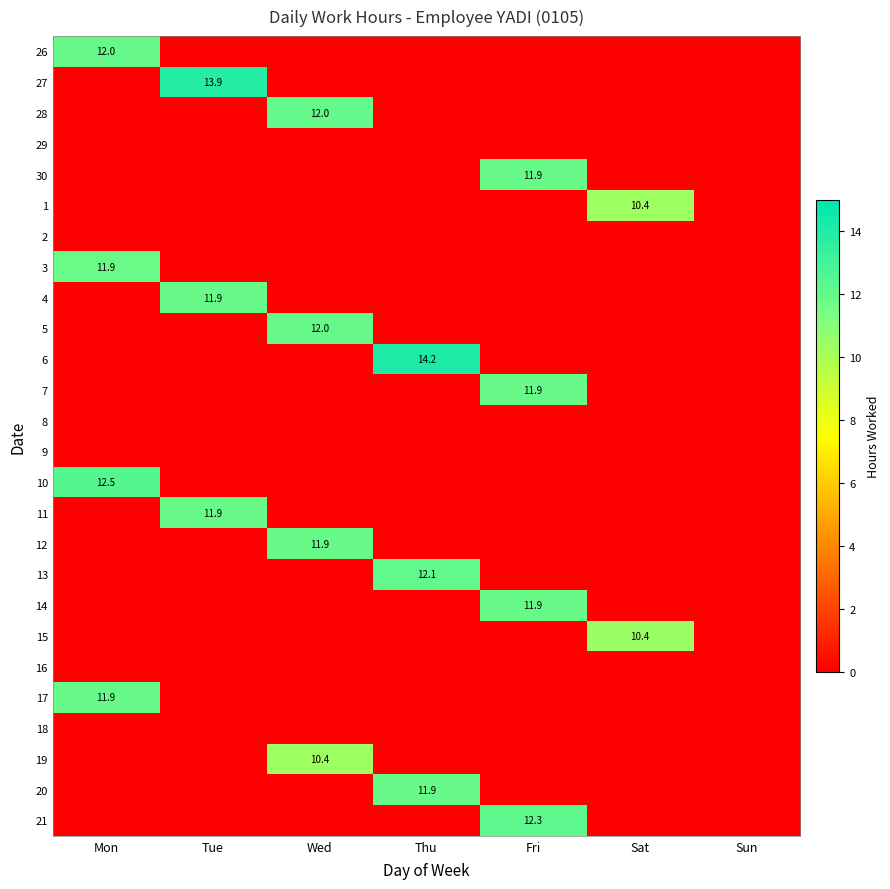

The 17 series shows -6.9 at Tue. True or false?

False